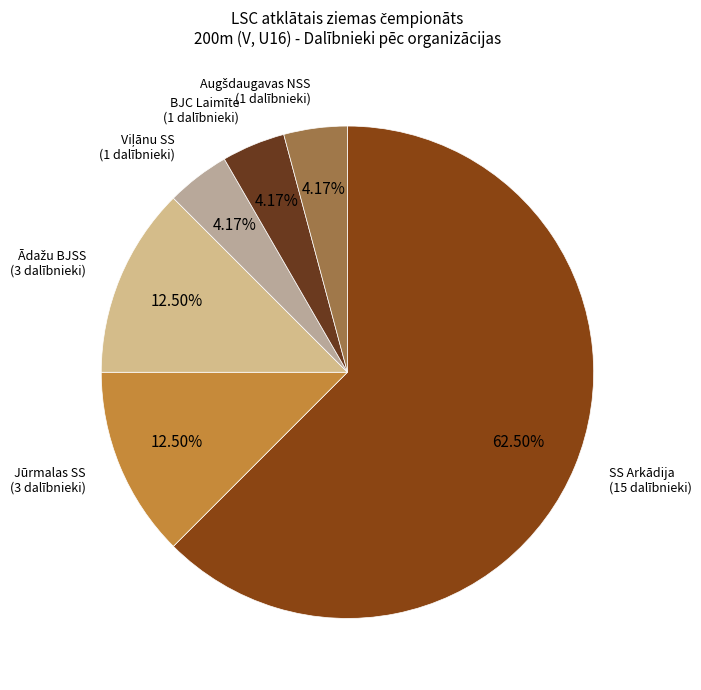

Rank the categories by value from highest to lowest.

SS Arkādija, Jūrmalas SS, Ādažu BJSS, Viļānu SS, BJC Laimīte, Augšdaugavas NSS